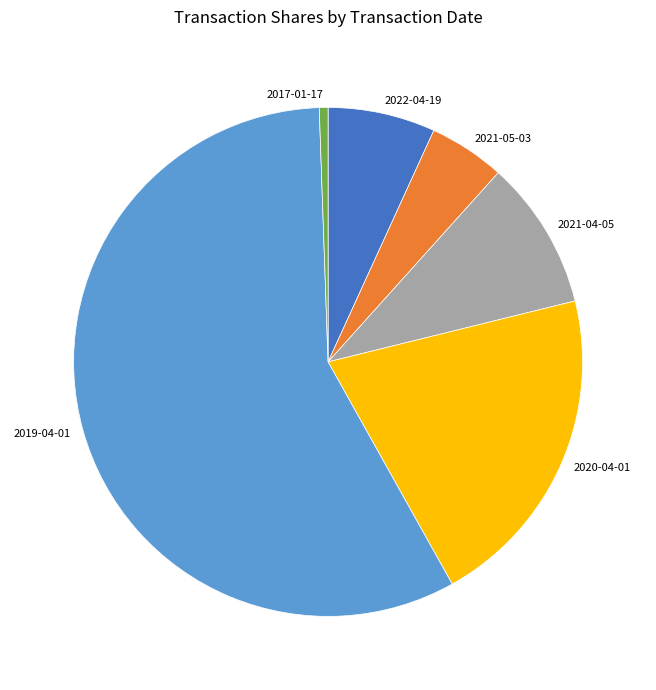

How many slices are in this pie chart?

6